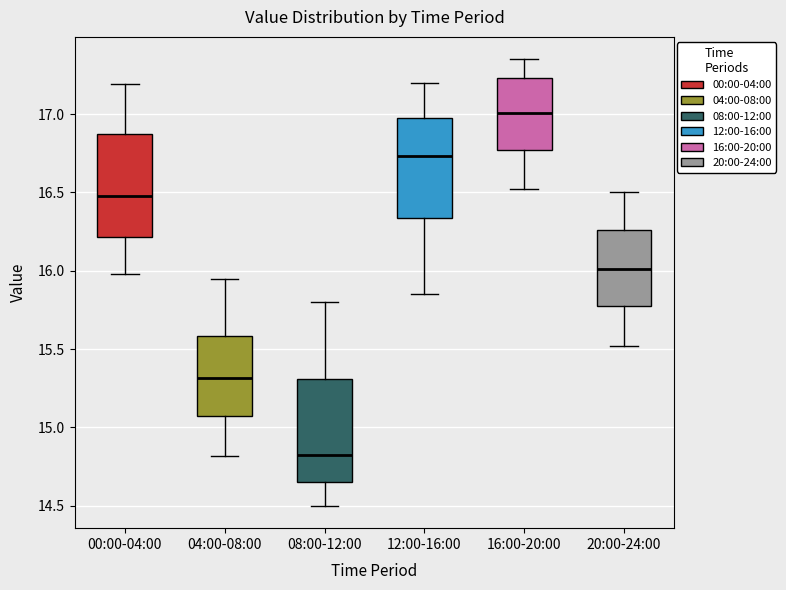

Reading left to right, transcribe this box plot: for each box, give where its median line is, the range the box spans, and where its two whiskers end, as read against the y-axis. The values are not printed on the chart, so give them approximately, as read against the axis.

00:00-04:00: median 16.50, box 16.20 to 16.85, whiskers 16.00 to 17.20
04:00-08:00: median 15.30, box 15.05 to 15.60, whiskers 14.80 to 15.95
08:00-12:00: median 14.85, box 14.65 to 15.30, whiskers 14.50 to 15.80
12:00-16:00: median 16.75, box 16.35 to 17.00, whiskers 15.85 to 17.20
16:00-20:00: median 17.00, box 16.75 to 17.25, whiskers 16.50 to 17.35
20:00-24:00: median 16.00, box 15.75 to 16.25, whiskers 15.50 to 16.50